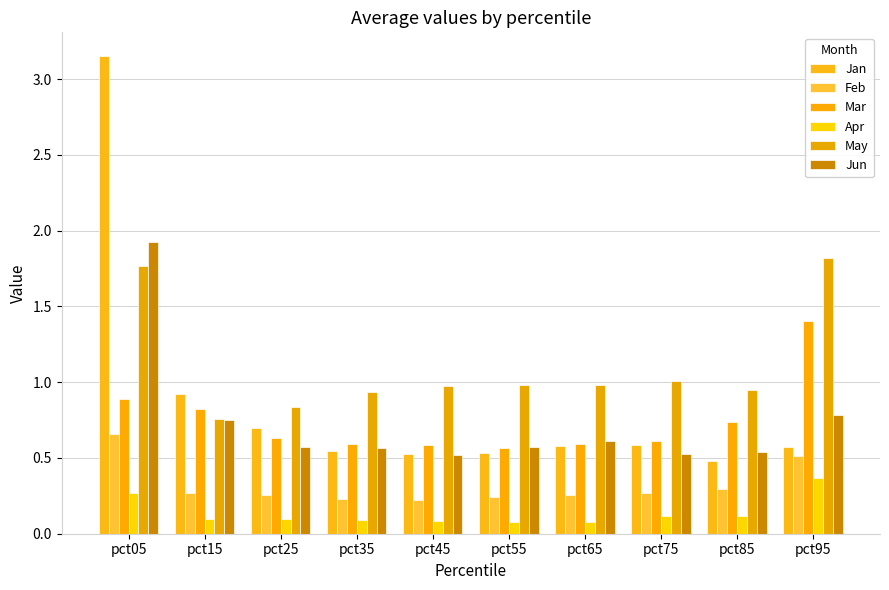

Reading right to left, transcribe all the data shown in this chart.

Jan: pct95=0.6	pct85=0.5	pct75=0.6	pct65=0.6	pct55=0.5	pct45=0.5	pct35=0.5	pct25=0.7	pct15=0.9	pct05=3.2
Feb: pct95=0.5	pct85=0.3	pct75=0.3	pct65=0.3	pct55=0.2	pct45=0.2	pct35=0.2	pct25=0.3	pct15=0.3	pct05=0.7
Mar: pct95=1.4	pct85=0.7	pct75=0.6	pct65=0.6	pct55=0.6	pct45=0.6	pct35=0.6	pct25=0.6	pct15=0.8	pct05=0.9
Apr: pct95=0.4	pct85=0.1	pct75=0.1	pct65=0.1	pct55=0.1	pct45=0.1	pct35=0.1	pct25=0.1	pct15=0.1	pct05=0.3
May: pct95=1.8	pct85=0.9	pct75=1.0	pct65=1.0	pct55=1.0	pct45=1.0	pct35=0.9	pct25=0.8	pct15=0.8	pct05=1.8
Jun: pct95=0.8	pct85=0.5	pct75=0.5	pct65=0.6	pct55=0.6	pct45=0.5	pct35=0.6	pct25=0.6	pct15=0.8	pct05=1.9